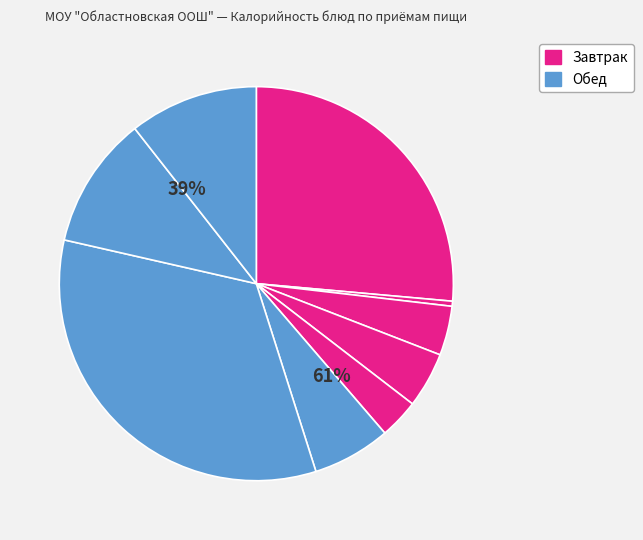

To the nearest percent, what portion does Батон пшеничный (обед) represent?

11%